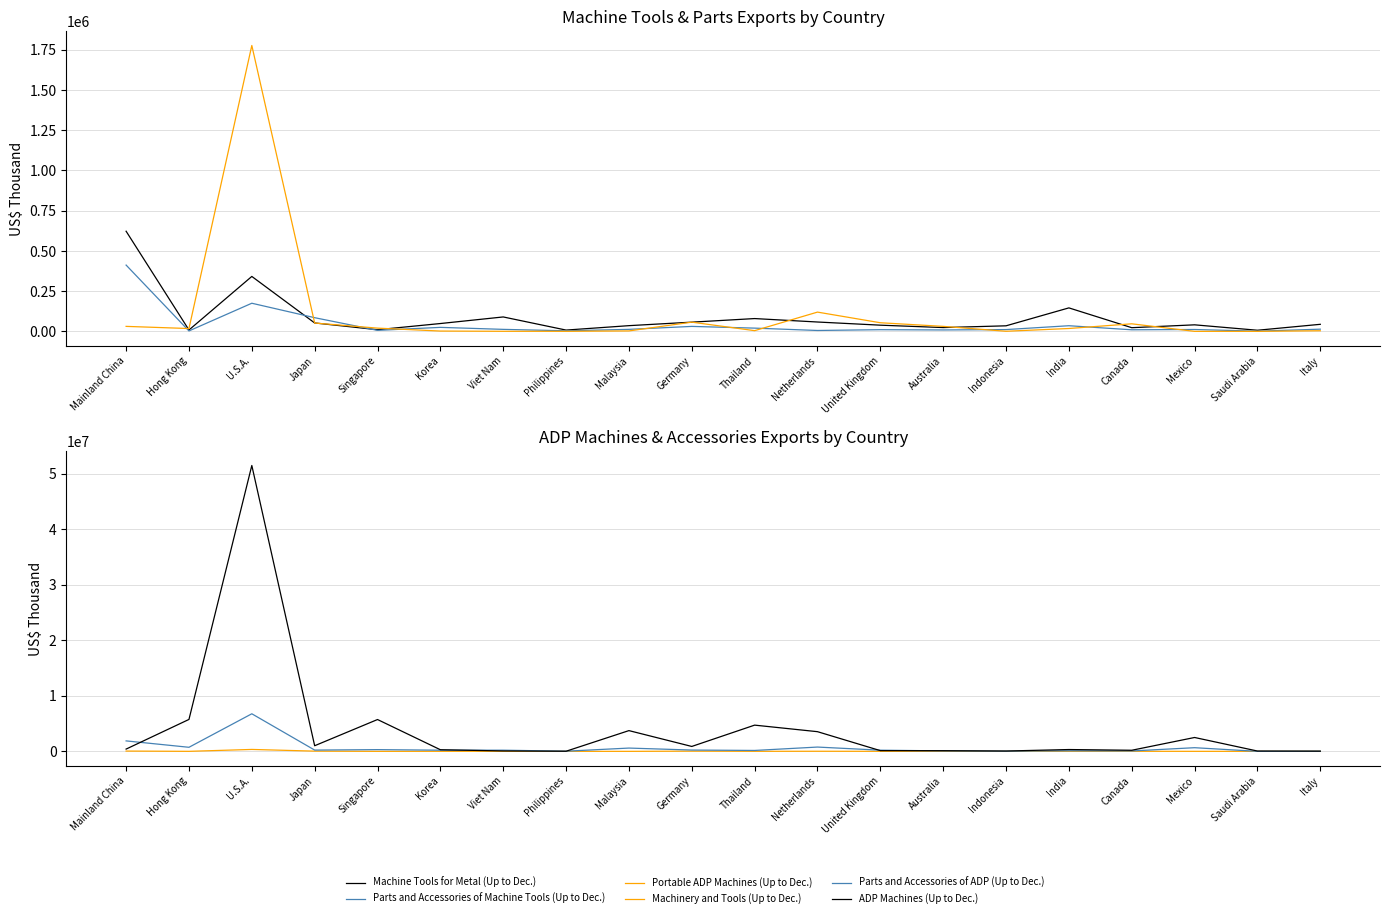

Reading left to right, list all the values displayed in this chart.

Machine Tools for Metal (Up to Dec.): 622009	8546	341264	52265	10322	48670	89584	8026	35467	57247	79522	58136	38492	23637	34509	145867	22845	40610	6985	43813
Parts and Accessories of Machine Tools (Up to Dec.): 411749	2689	174754	84951	6246	24856	12462	3535	12498	30838	20146	5567	10431	8801	11138	35059	9781	11589	1217	13678
Portable ADP Machines (Up to Dec.): 31027	17597	1775859	51738	20138	1956	443	365	2750	57206	4406	119665	53553	31049	581	17826	46936	52	181	3837
Machinery and Tools (Up to Dec.): 52806	4897	346752	41141	2334	8470	12343	715	3181	38516	8307	20077	9406	12621	1888	11421	12920	5816	2233	10518
Parts and Accessories of ADP (Up to Dec.): 1884899	733776	6769490	231272	312343	210858	210262	31850	593166	237209	165047	774766	212852	86105	32589	105895	73722	660464	5849	26237
ADP Machines (Up to Dec.): 410702	5752455	51494393	1013664	5734584	292688	76392	23650	3738283	885548	4725669	3546264	132436	123776	60993	329680	197886	2499515	59053	34653